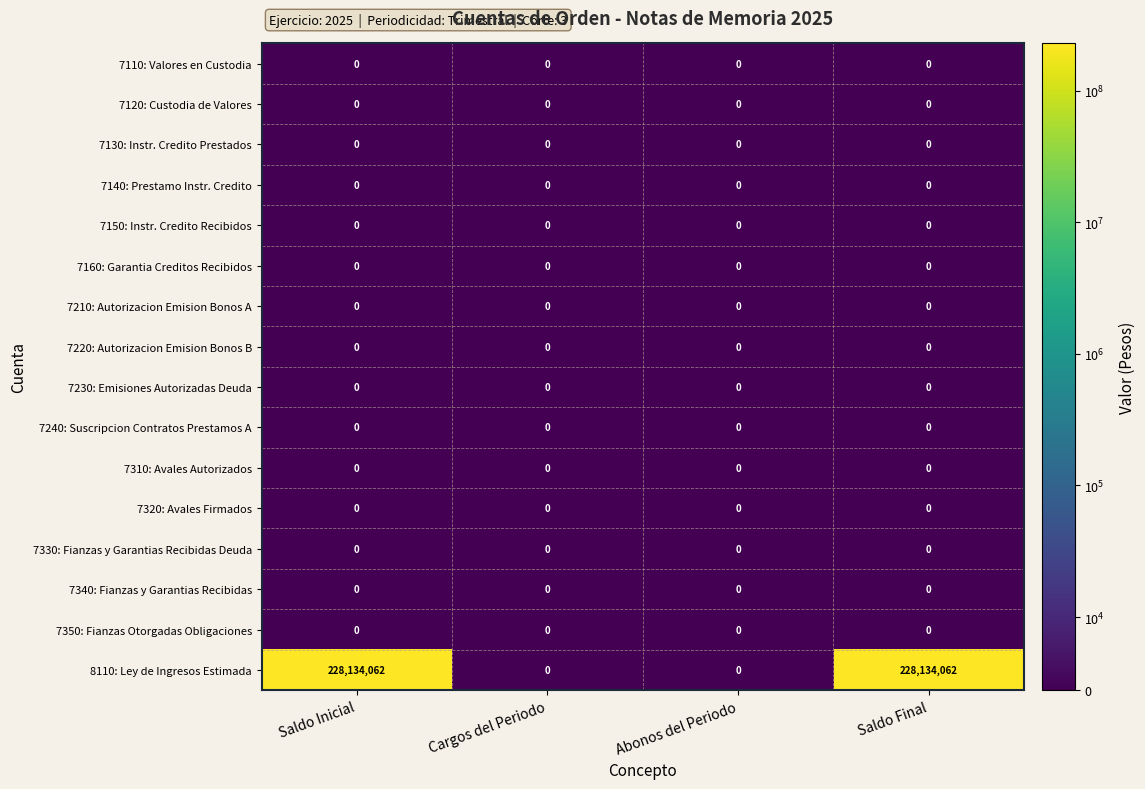

Is it true that 7240: Suscripcion Contratos Prestamos A equals 0 at Cargos del Periodo?

True